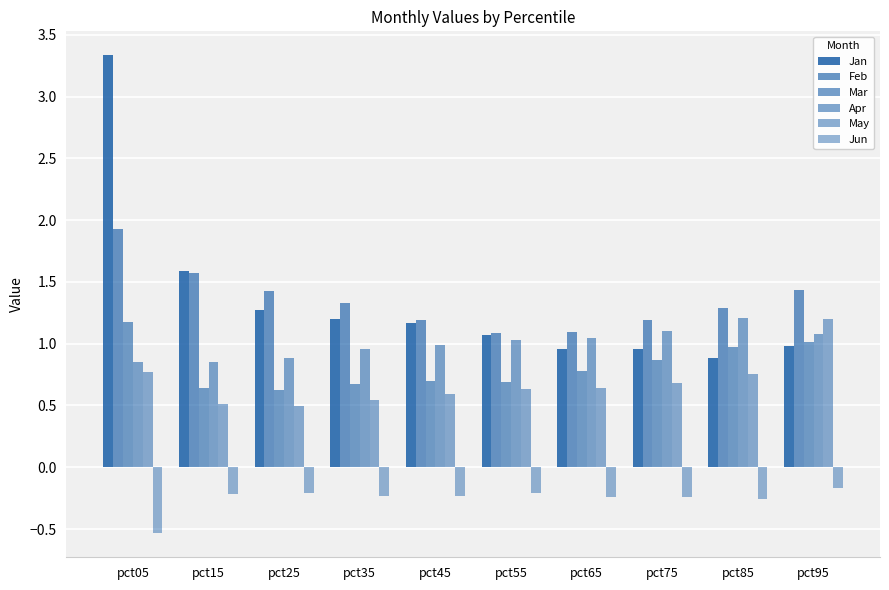

List the series in order of their peak value, highest first.

Jan, Feb, Apr, May, Mar, Jun